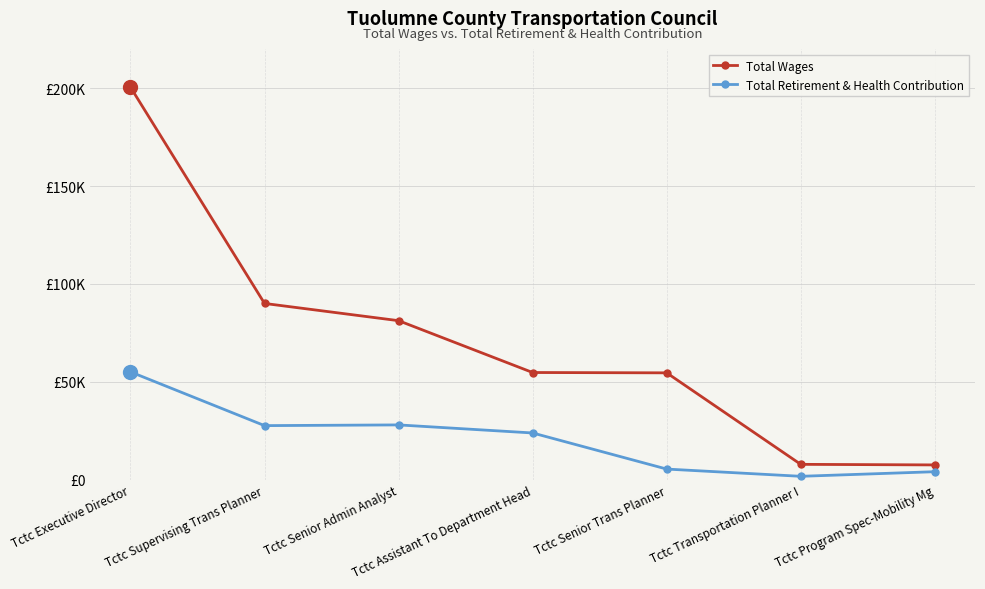

Which series changed the most between Tctc Senior Trans Planner and Tctc Program Spec-Mobility Mg?

Total Wages